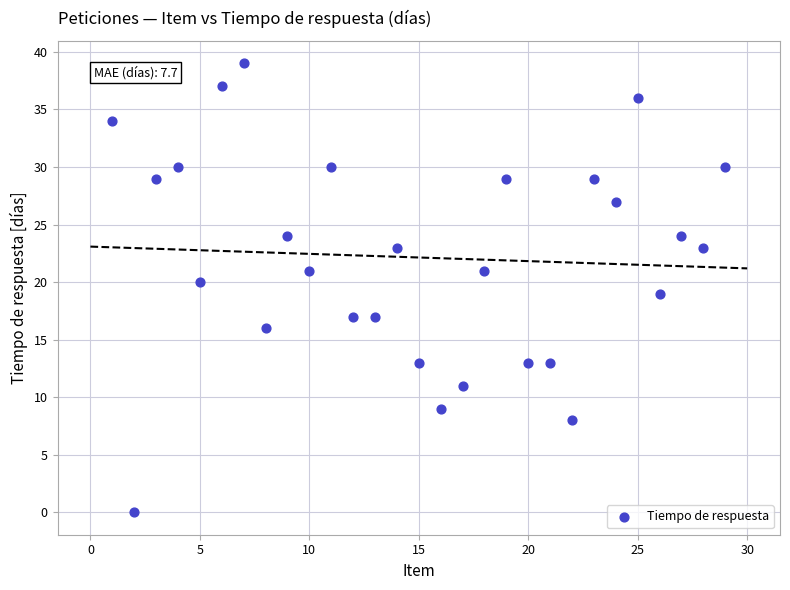

What is the range of Y values (max minus min)?

39